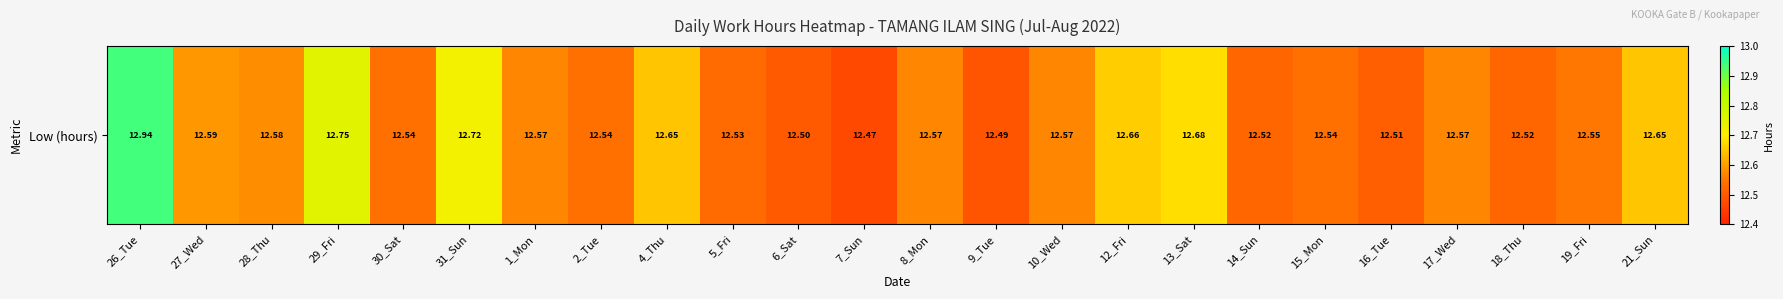

What is the sum of all values?

302.2